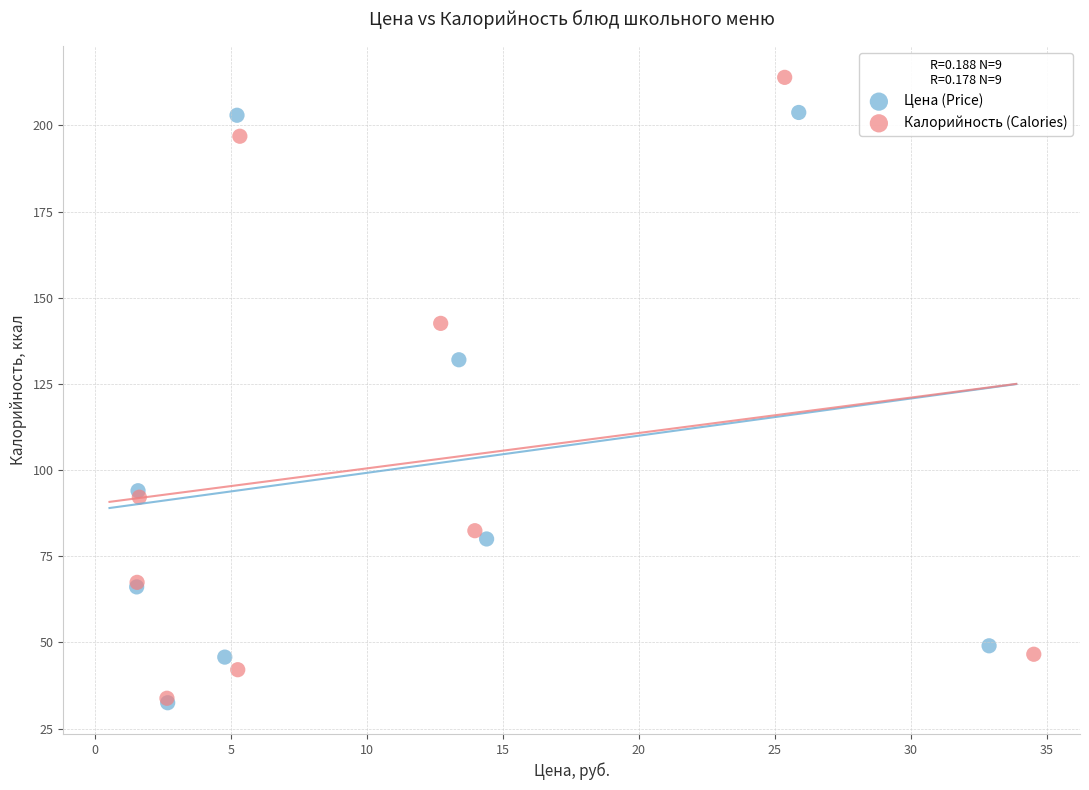

Which series has the largest Y range (max minus min)?

Калорийность (Calories)